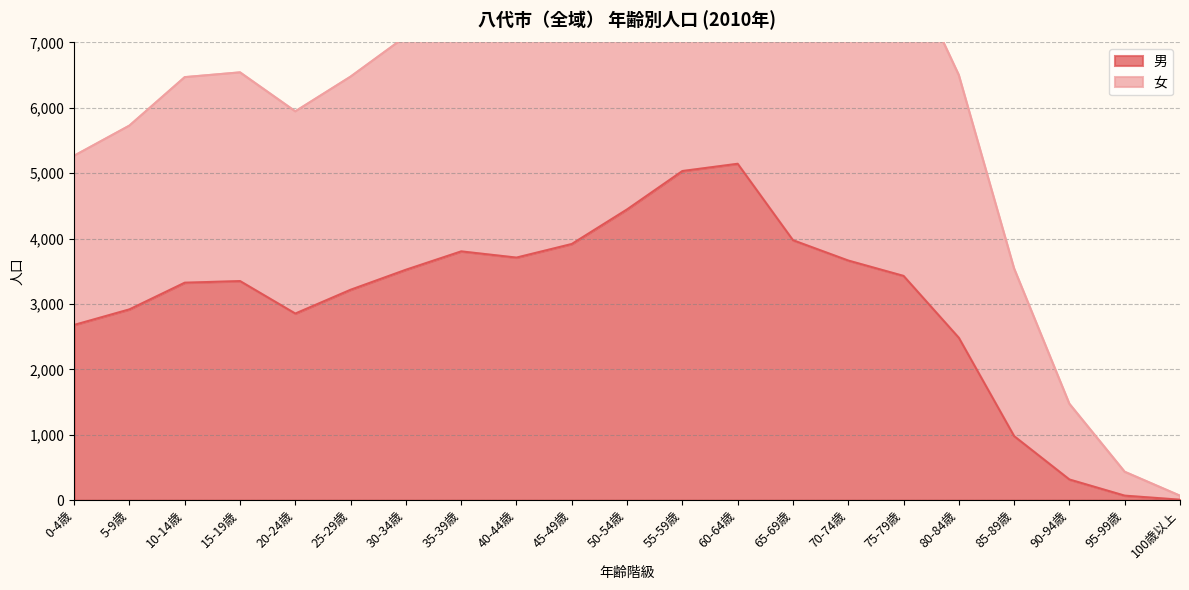

True or false: 女 and 男 intersect in this chart.

False